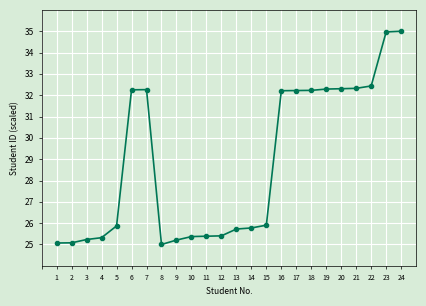

How many lines are shown in the chart?

1